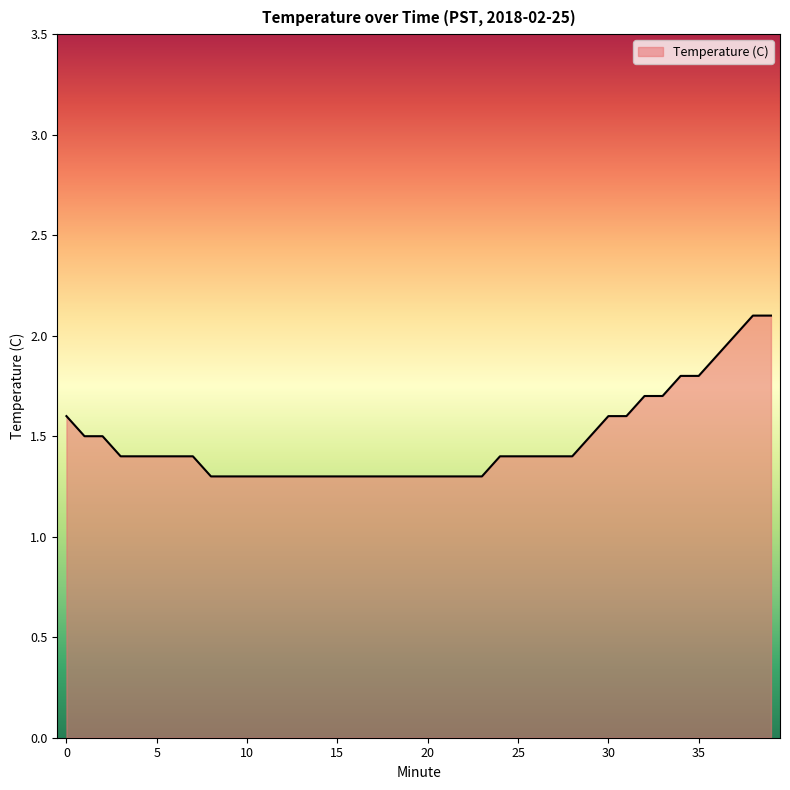

What is the maximum value shown in the chart?

2.1